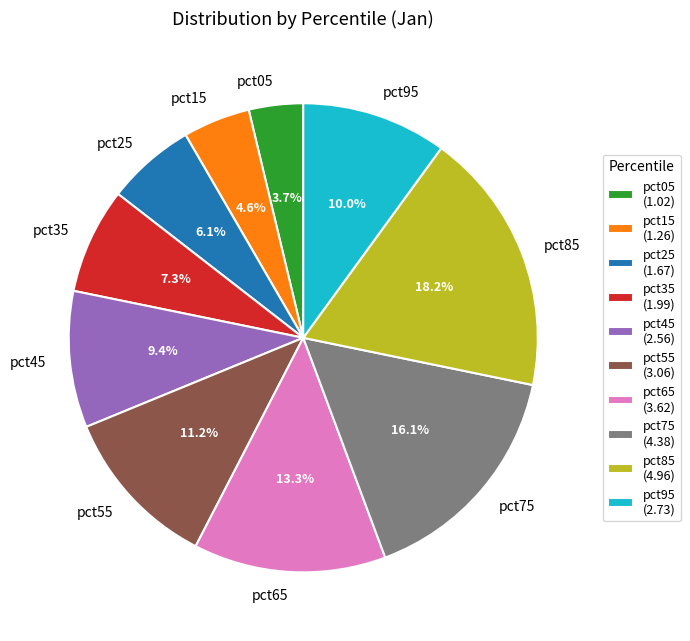

Combined, what portion of the pie is pct05 and pct65?

17.0%